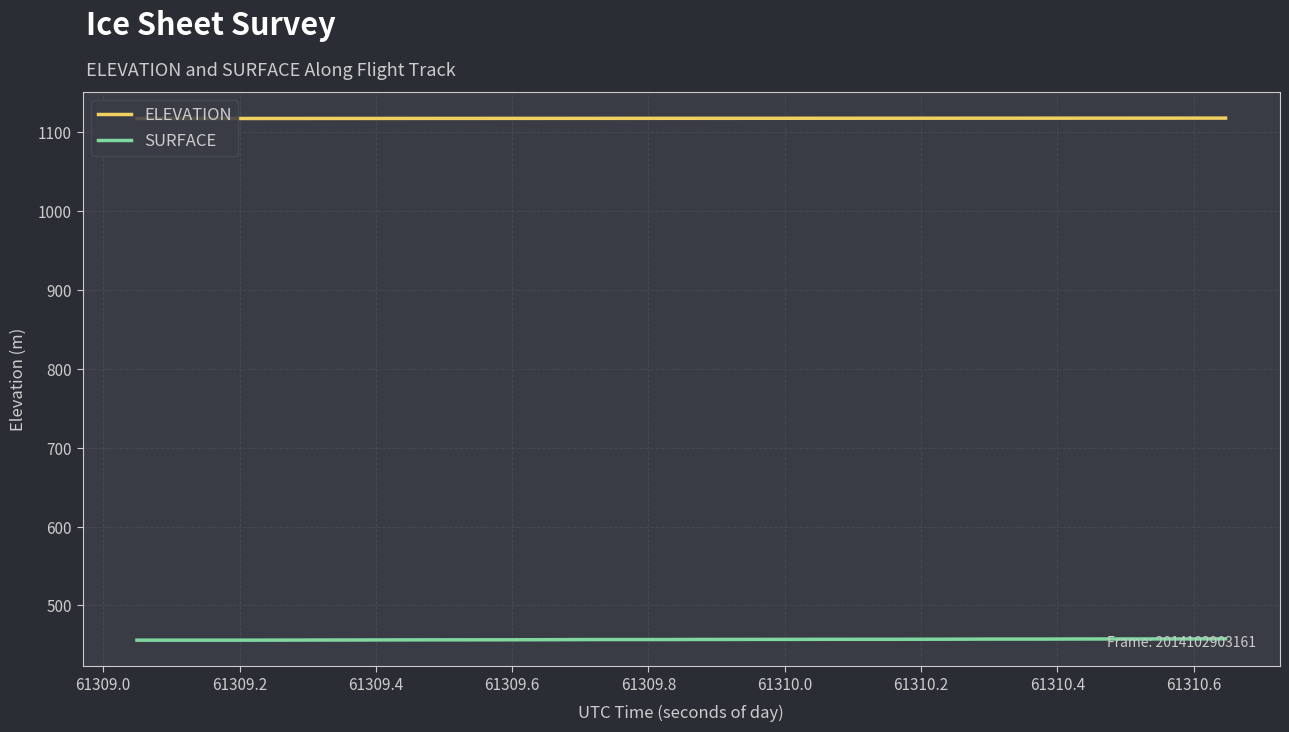

Which series has the largest total across all categories?

ELEVATION